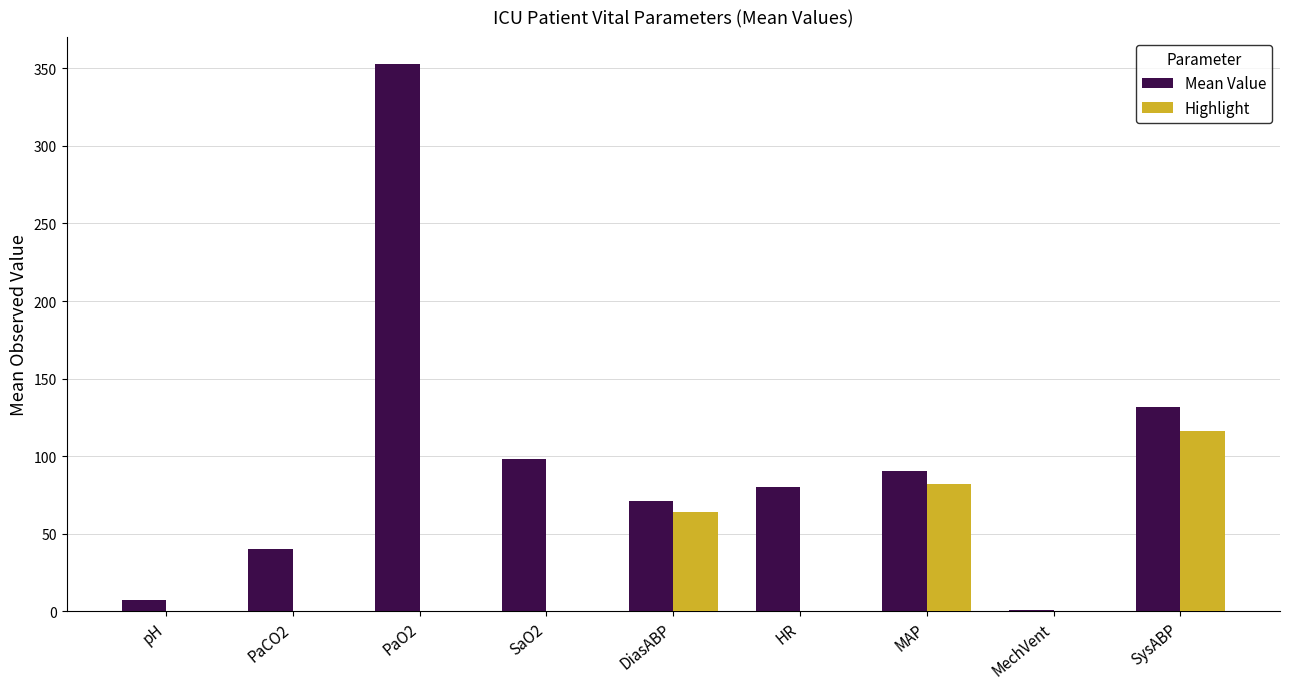

Which series has the largest total across all categories?

Mean Value